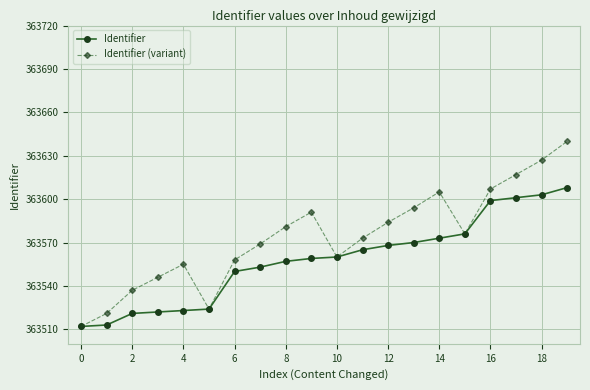

What is the value of the Identifier (variant) point at the 10th from the left?

363591